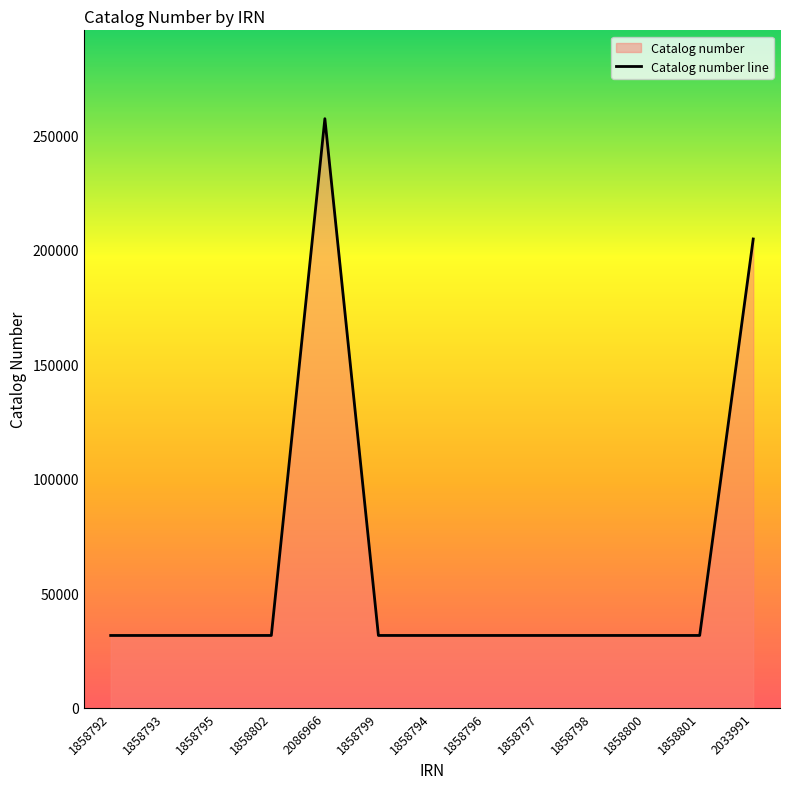

Reading left to right, list all the values displayed in this chart.

1858792=31548	1858793=31549	1858795=31551	1858802=31558	2086966=257151	1858799=31555	1858794=31550	1858796=31552	1858797=31553	1858798=31554	1858800=31556	1858801=31557	2033991=204635